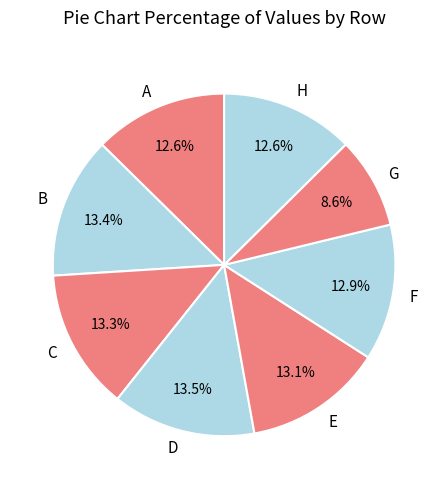

Does any single category account for the majority?

No